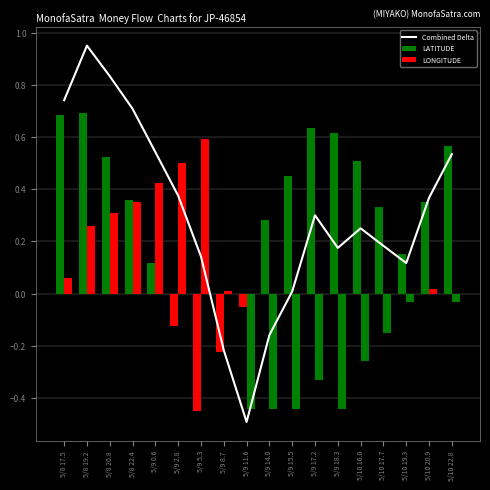

What is the highest value of the Combined Delta series?

1.0